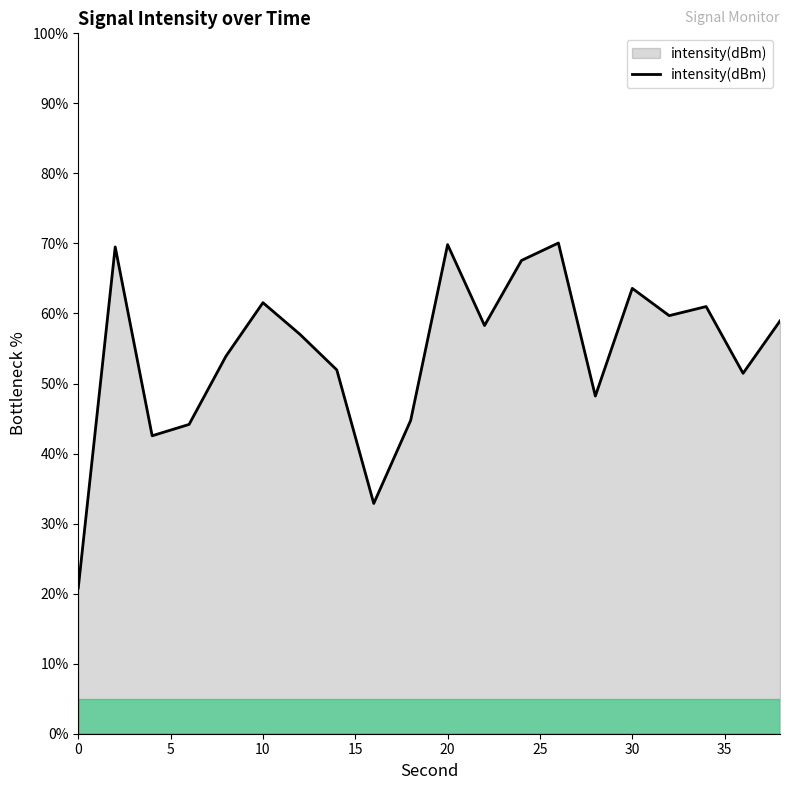

How many series are shown in this chart?

1